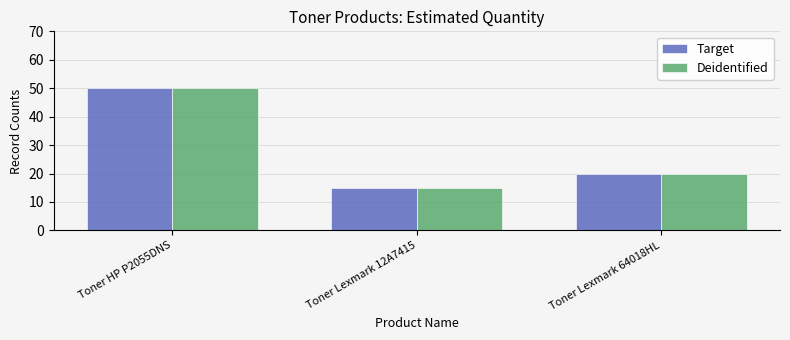

Where is Target nearest to the value 32?

Toner Lexmark 64018HL